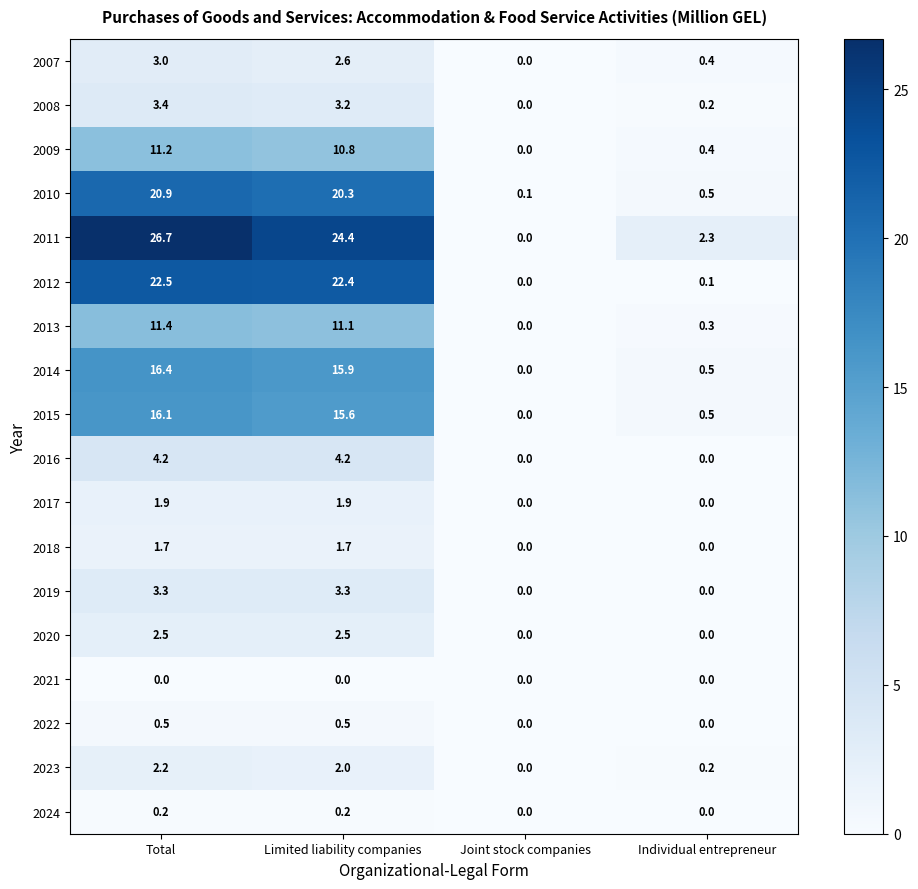

How many data points does each series have?

4